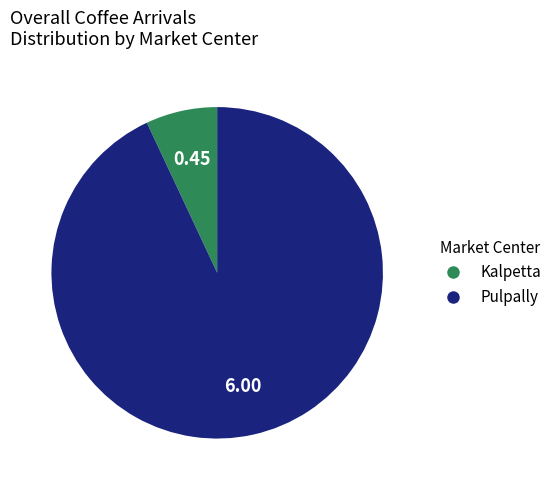

Does Kalpetta account for over 50% of the chart?

No